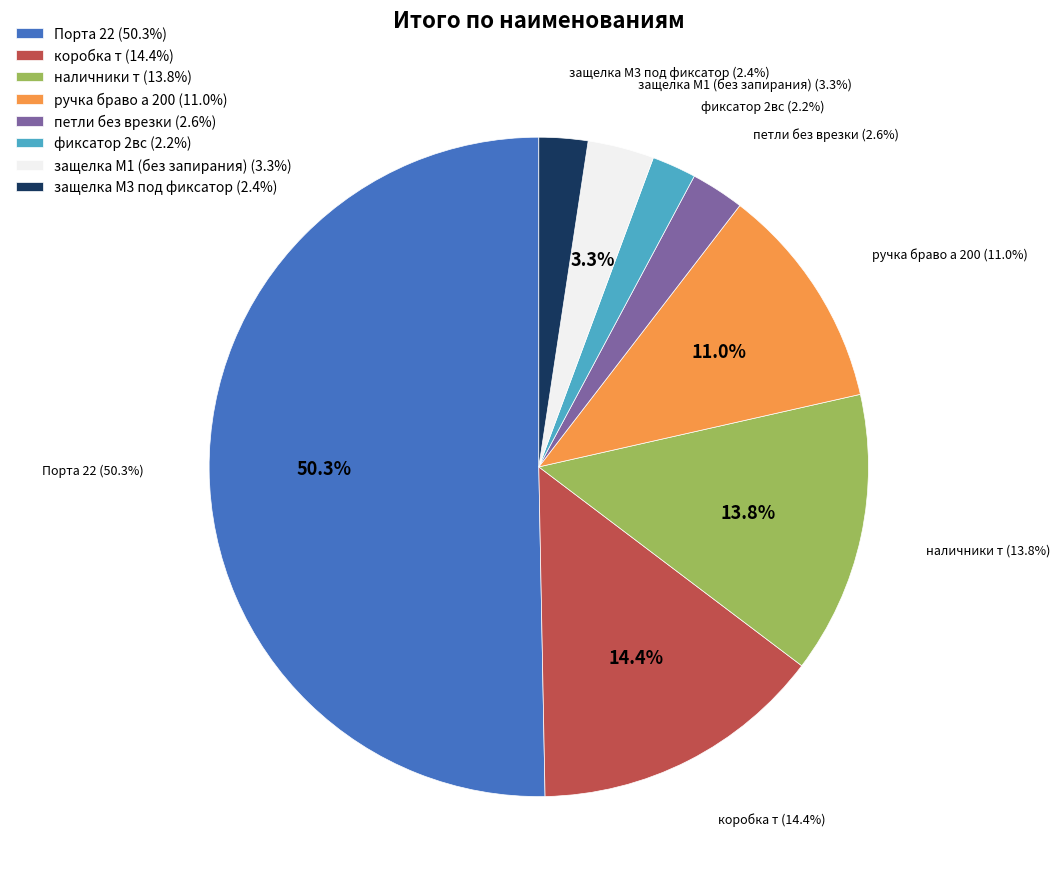

How many slices are in this pie chart?

8